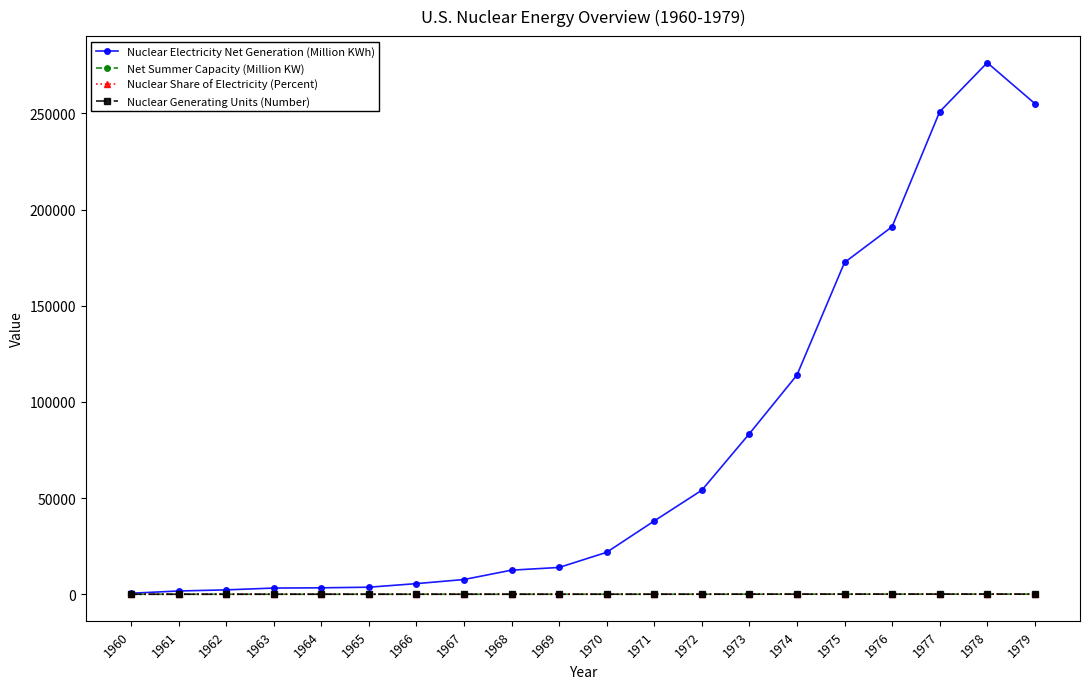

True or false: Net Summer Capacity (Million KW) and Nuclear Share of Electricity (Percent) cross at least once.

False